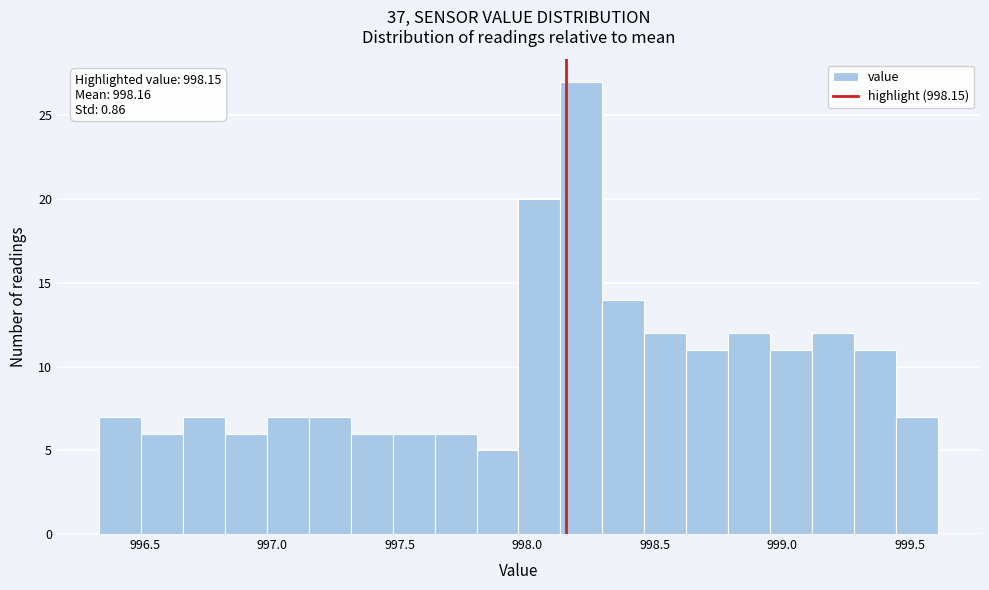

Read against the x-axis, roughly where is the centre of the tallest bar?

998.20